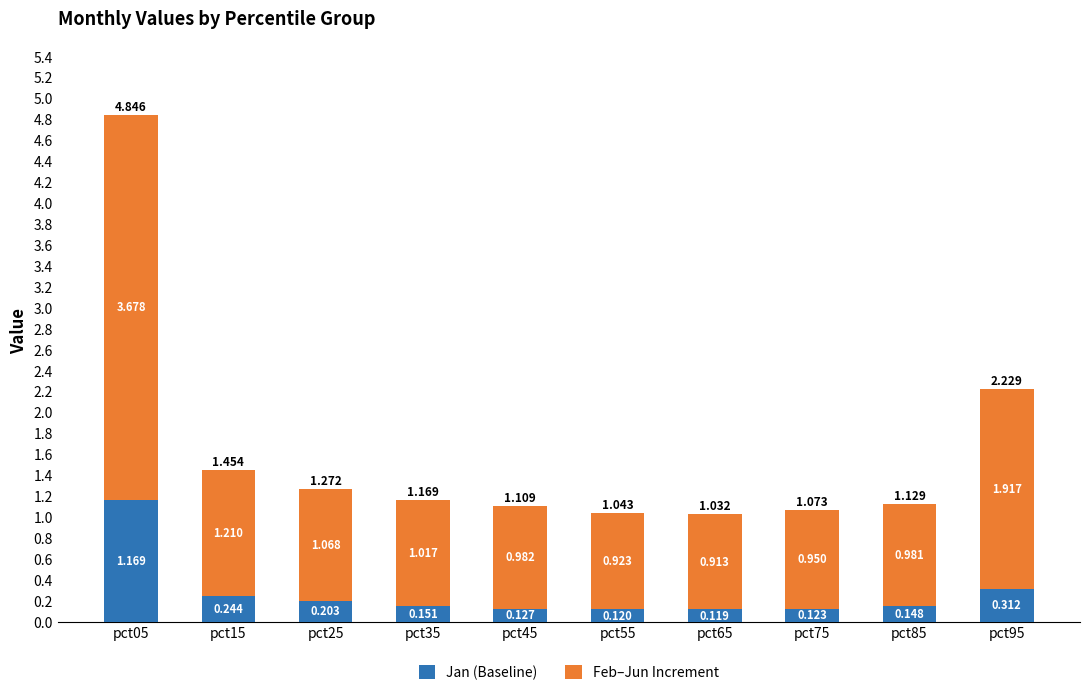

Does the chart contain any negative values?

No